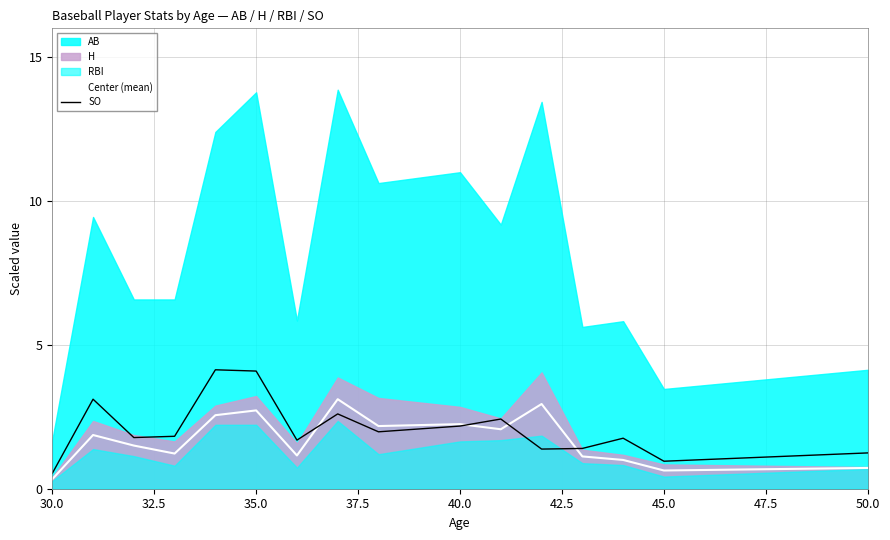

The SO series shows 3.0 at 40.0. True or false?

False